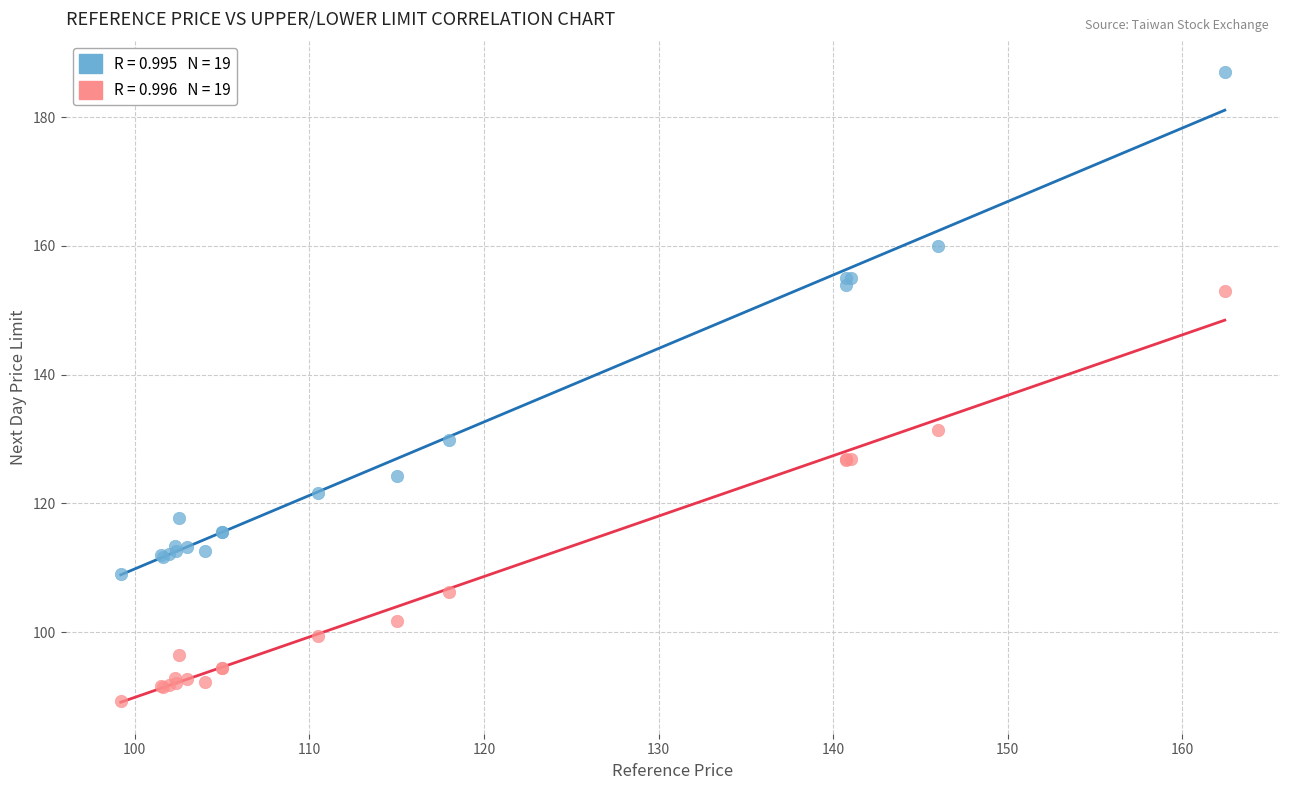

Across all series, what Y value is closest to 138?

131.4